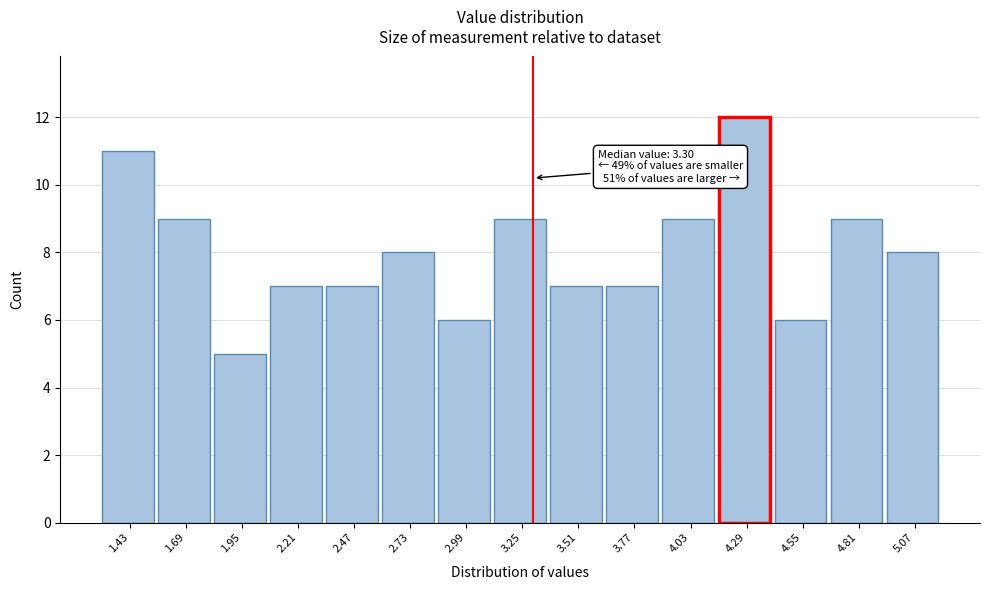

Over which range of the x-axis is the bar tallest?

4.16 to 4.42